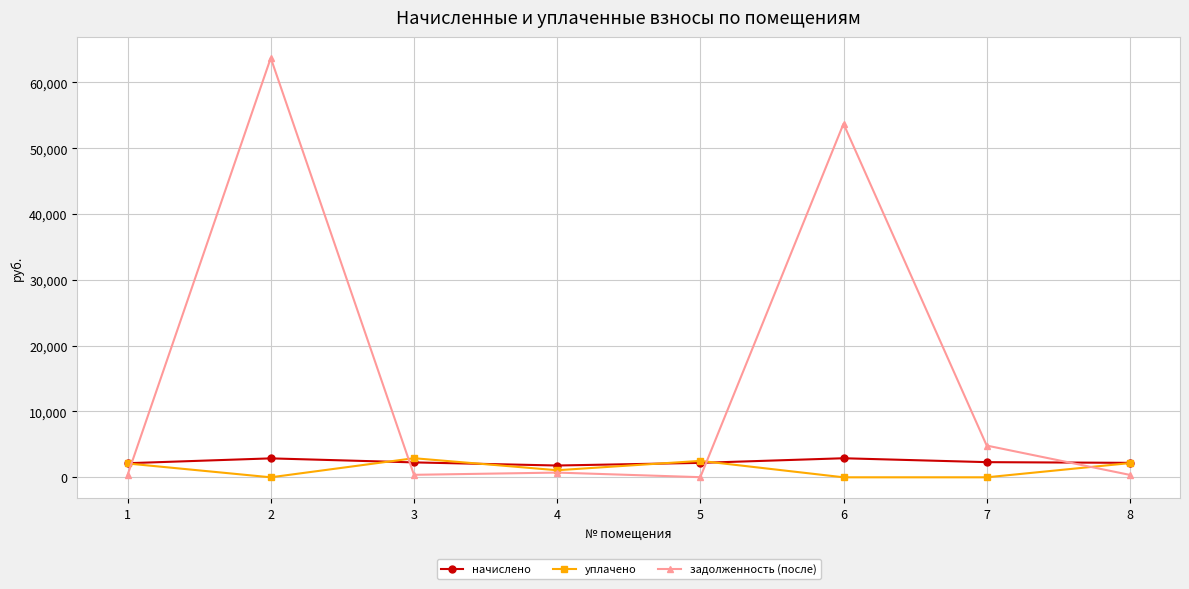

Which series has the widest spread of values?

задолженность (после)